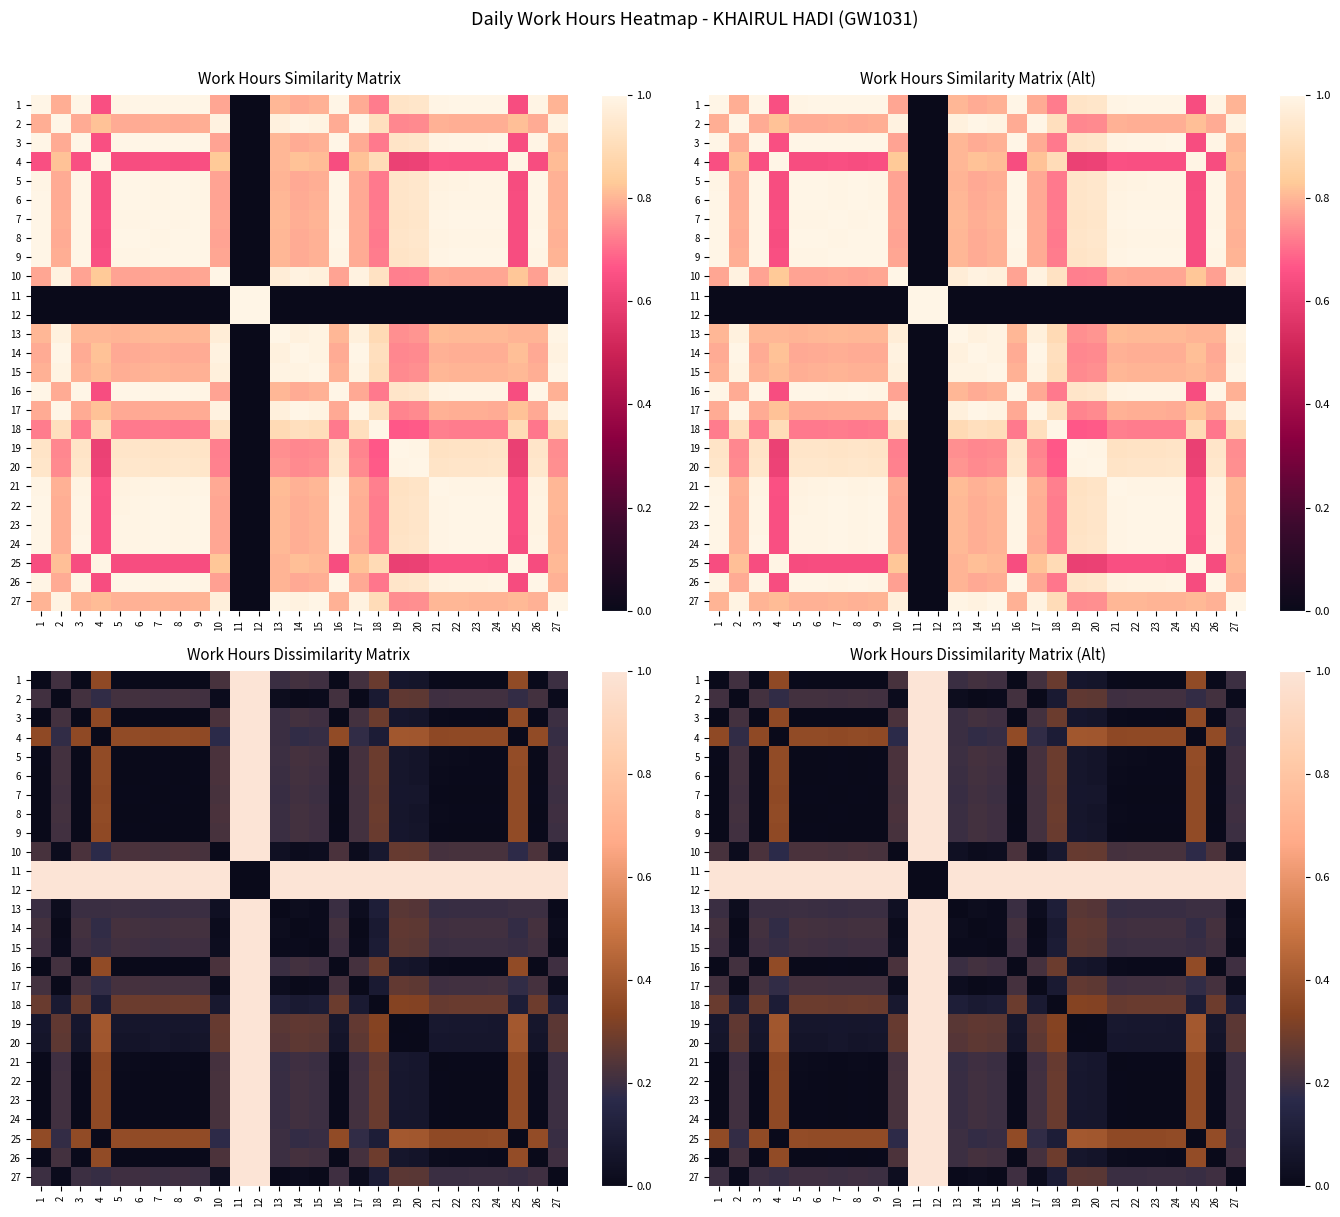

How many categories are shown in the chart?

27